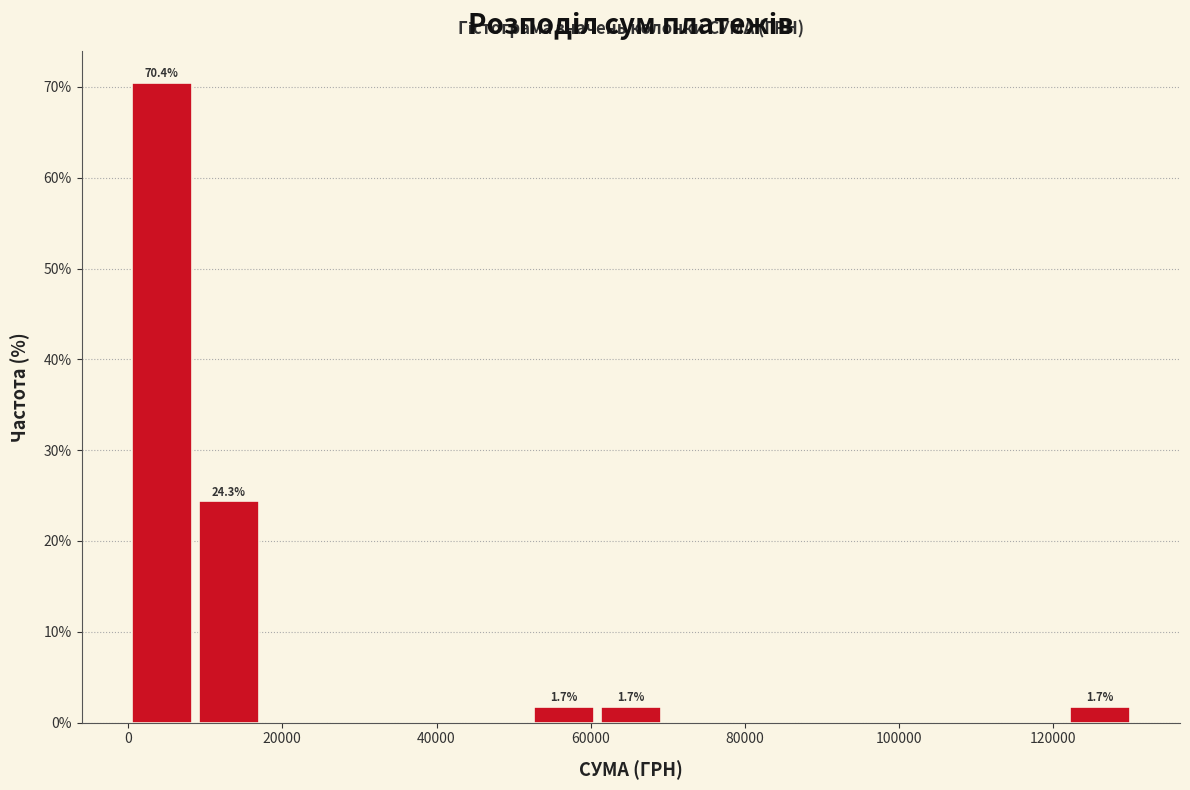

Over which range of the x-axis is the bar tallest?

0 to 8000